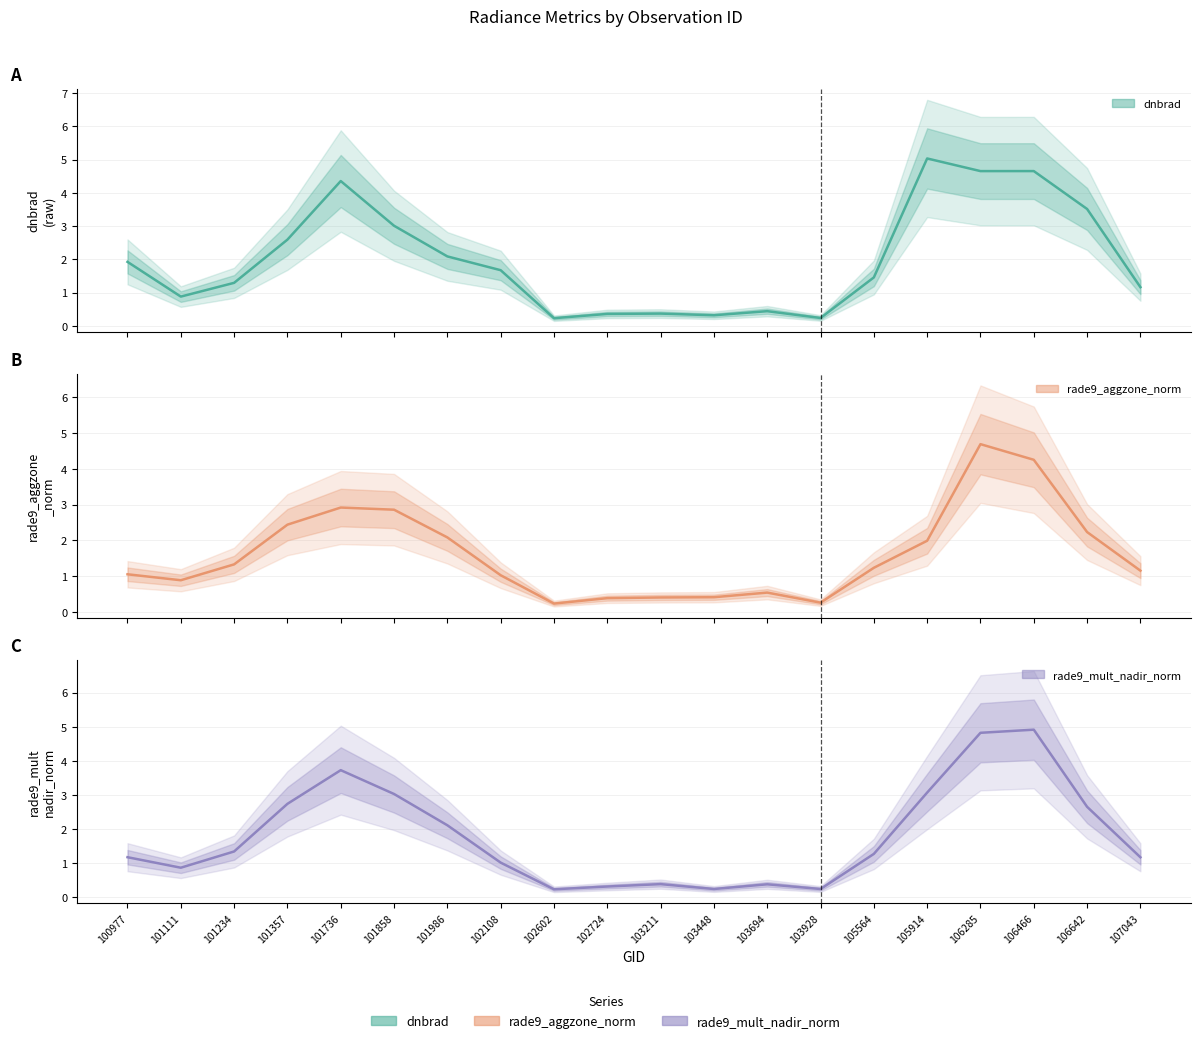

True or false: rade9_aggzone_norm has more than 0 points higher than both neighbors.

True